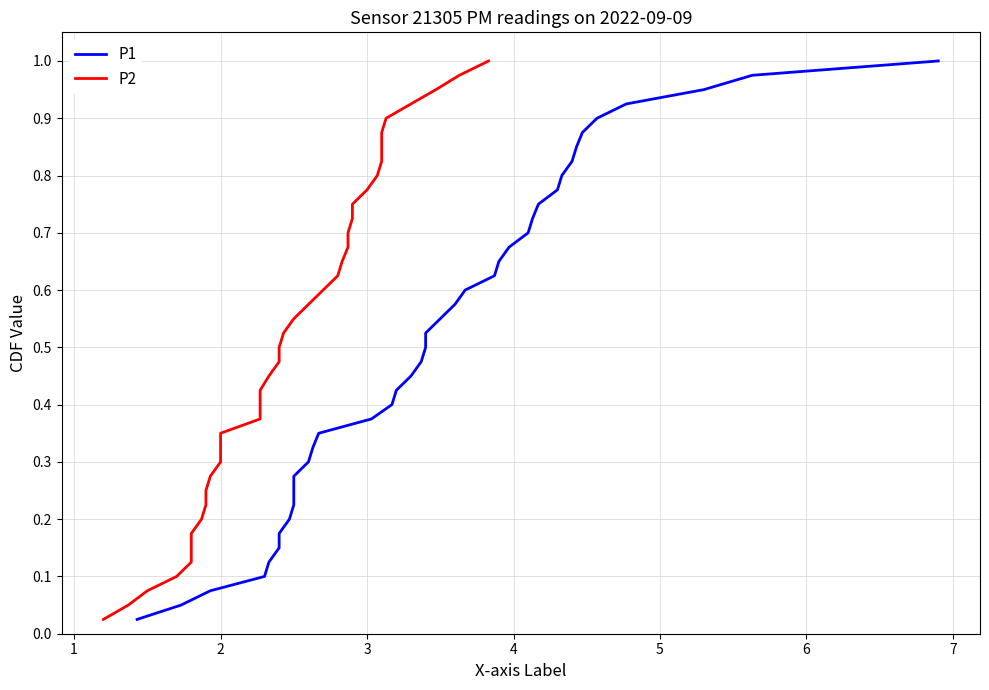

What is the value of the P1 point at the 2nd from the left?

0.1